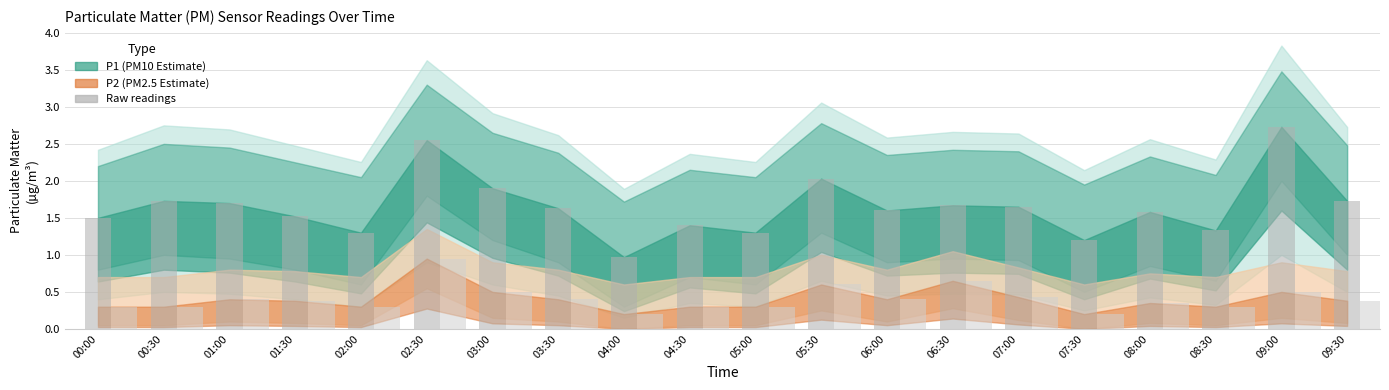

At which category does the chart reach its peak across all series?

09:00